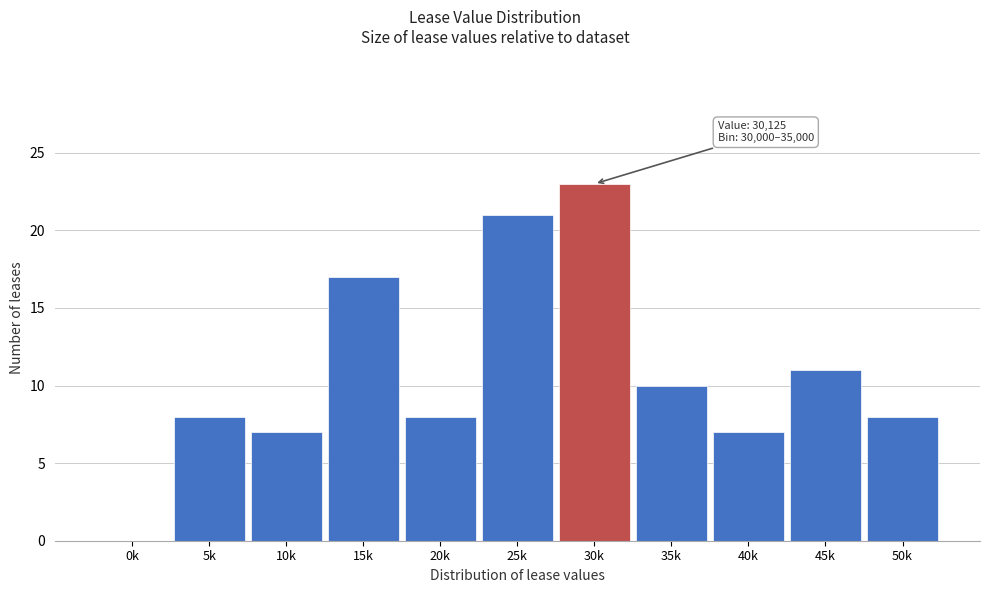

Reading right to left, transcribe all the data shown in this chart.

50k=8	45k=11	40k=7	35k=10	30k=23	25k=21	20k=8	15k=17	10k=7	5k=8	0k=0